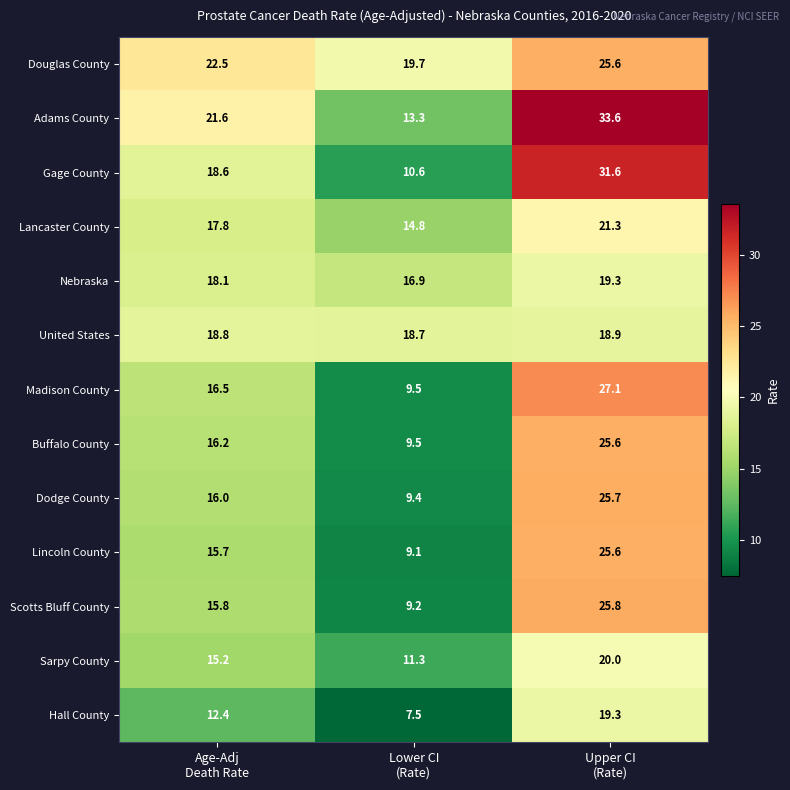

What is the difference between the maximum and minimum values in the Sarpy County series?

8.7